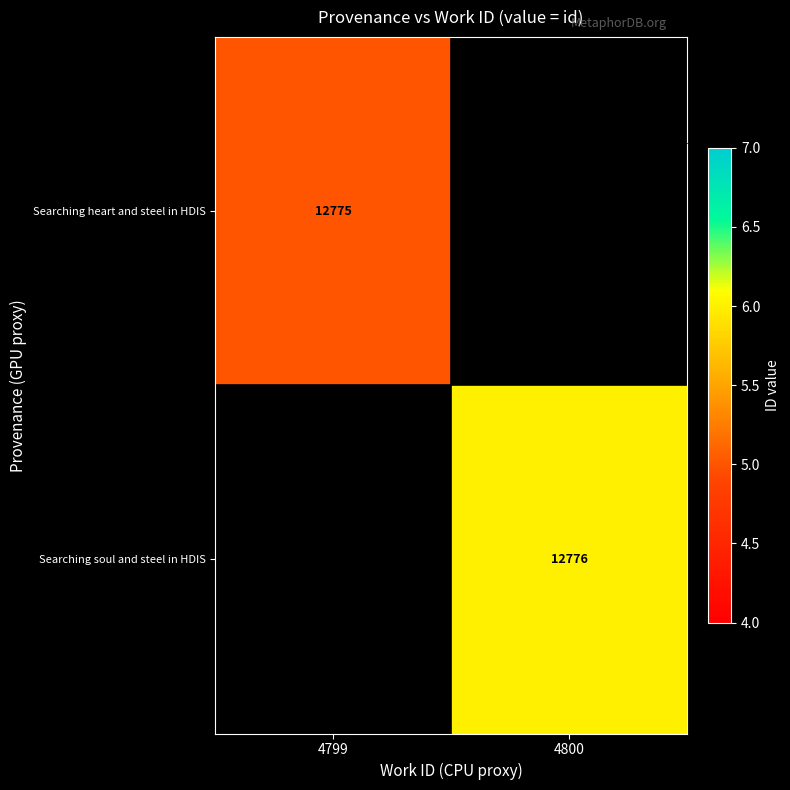

Count the number of categories in the chart.

2